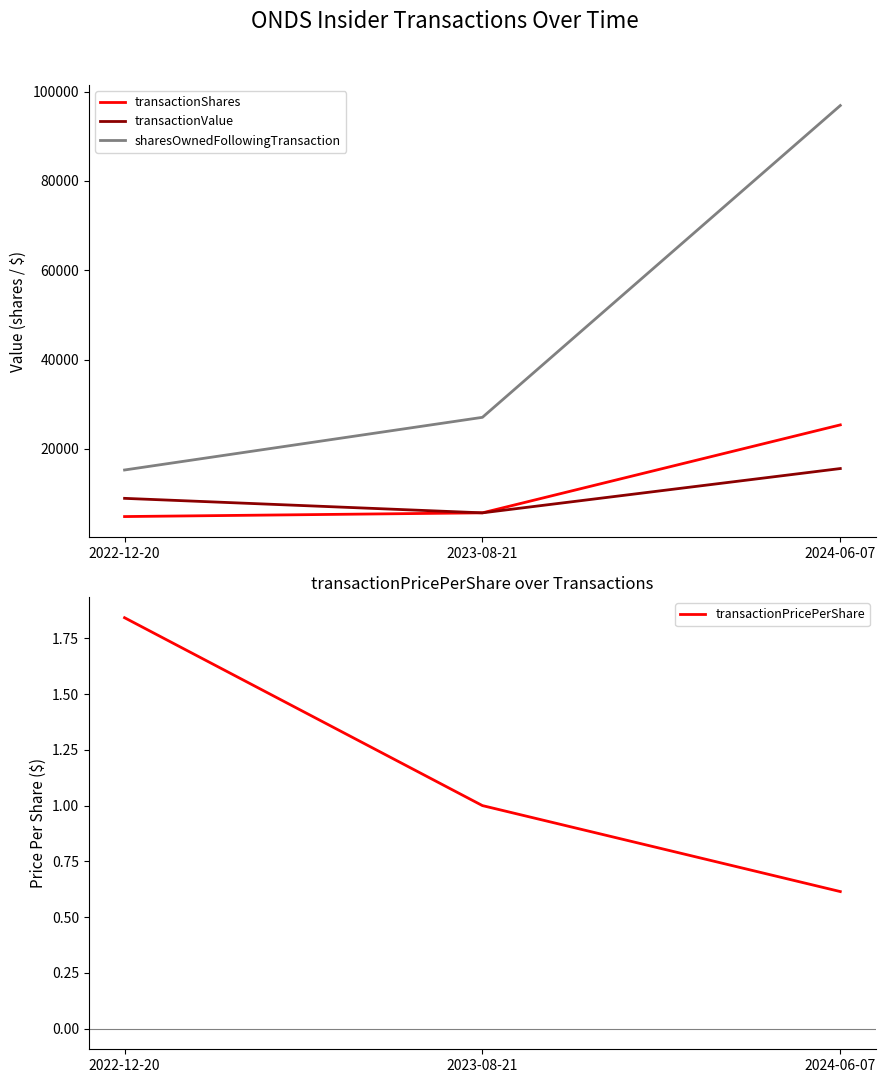

The transactionValue series shows 15592.0 at 2024-06-07. True or false?

True